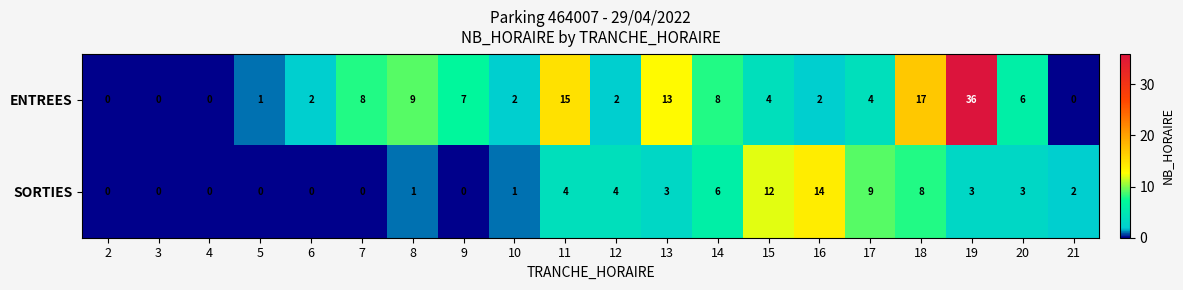

Which series has the largest total across all categories?

ENTREES